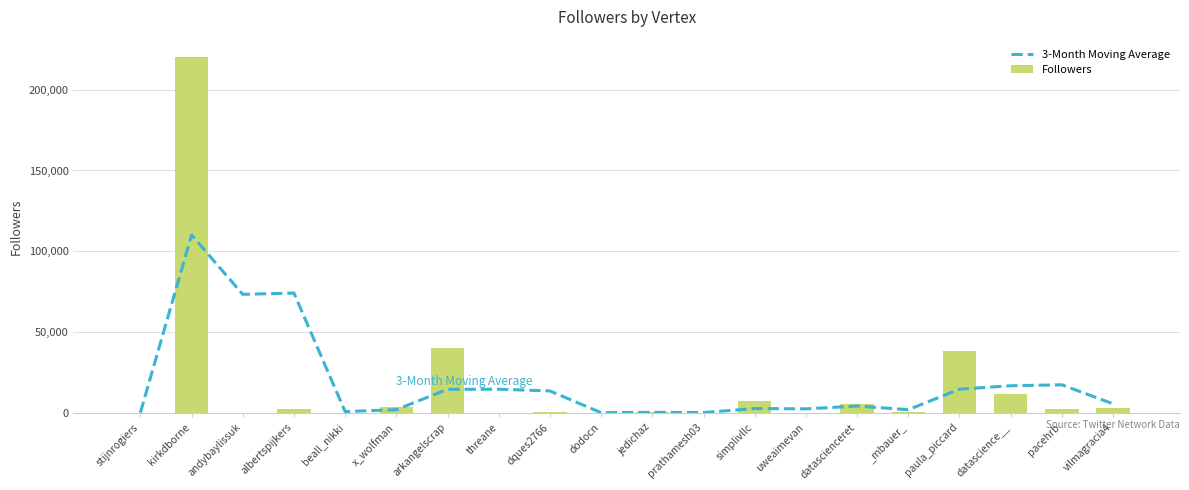

True or false: Followers has a value of 31.1 at andybaylissuk.

False